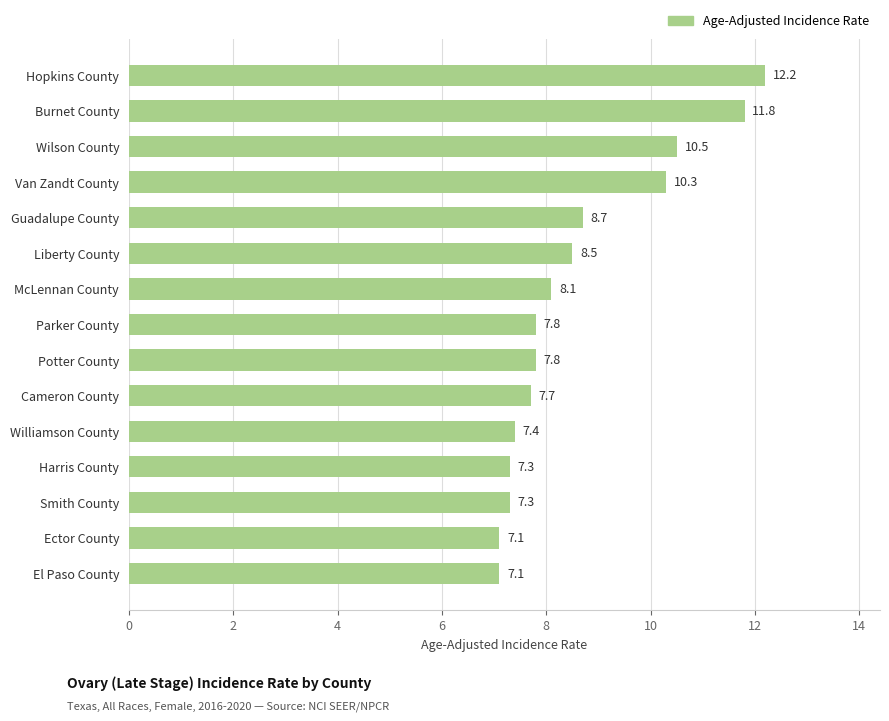

Which has a higher value, Burnet County or Van Zandt County?

Burnet County